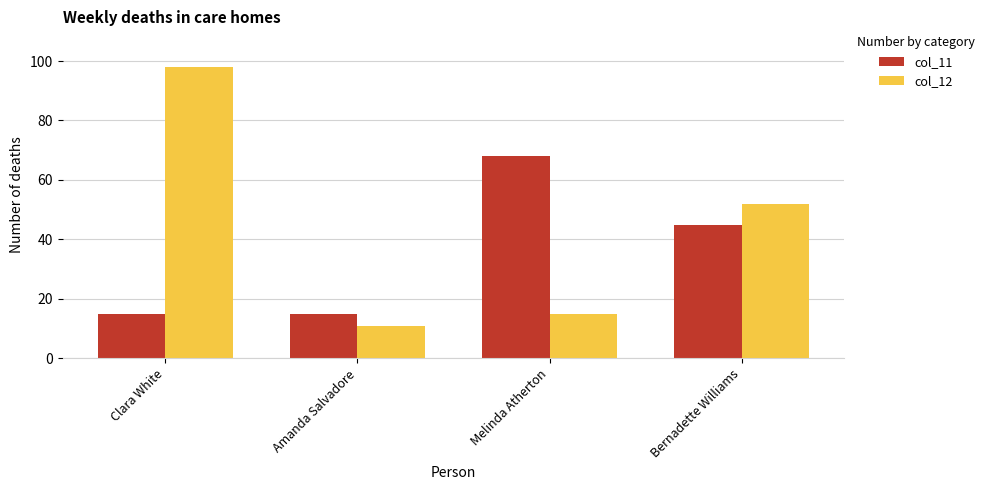

What is the difference between the maximum and second lowest values in the col_11 series?

53